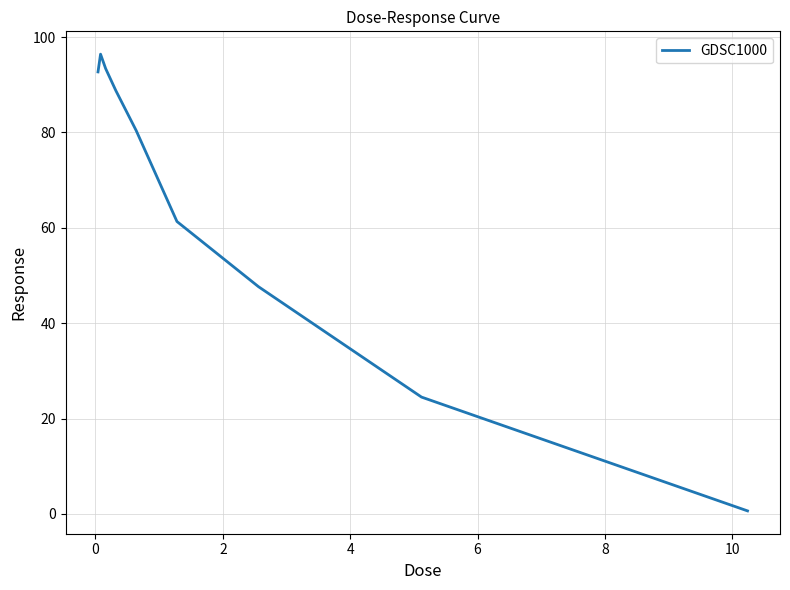

What is the maximum value shown in the chart?

96.4